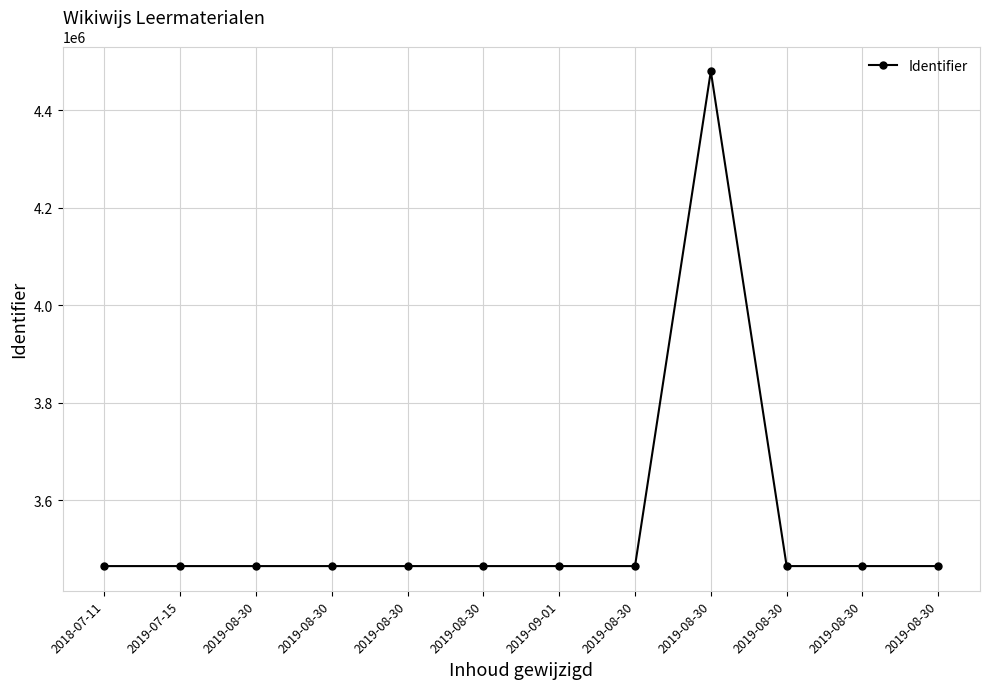

How many lines are shown in the chart?

1